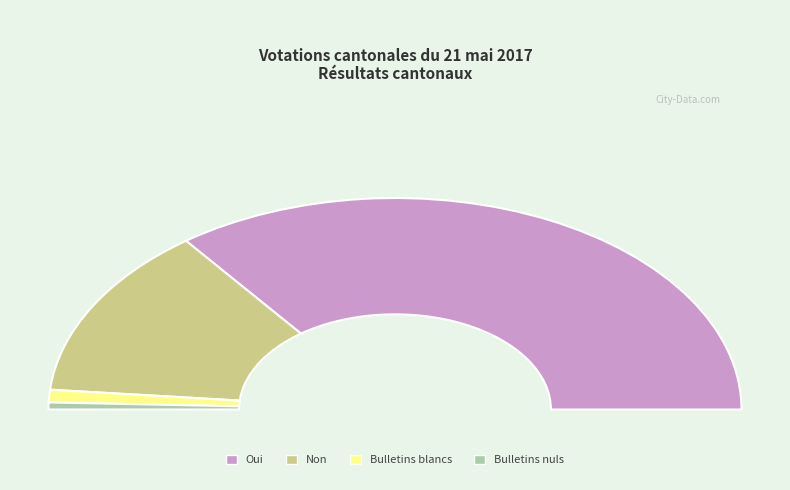

To the nearest percent, what portion does Oui represent?

71%